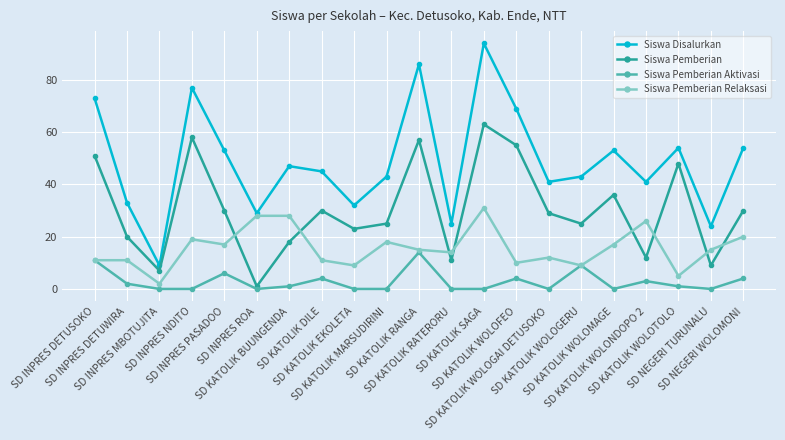

What is the label of the 16th point from the left?

SD KATOLIK WOLOGERU